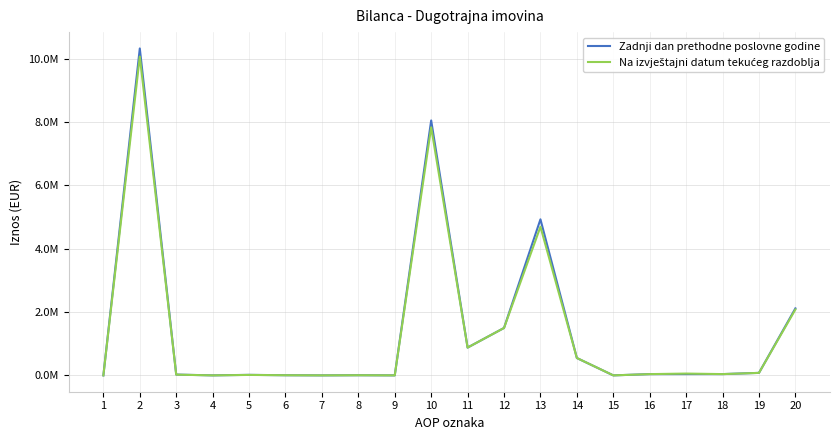

Does the chart display data point markers on the line(s)?

No